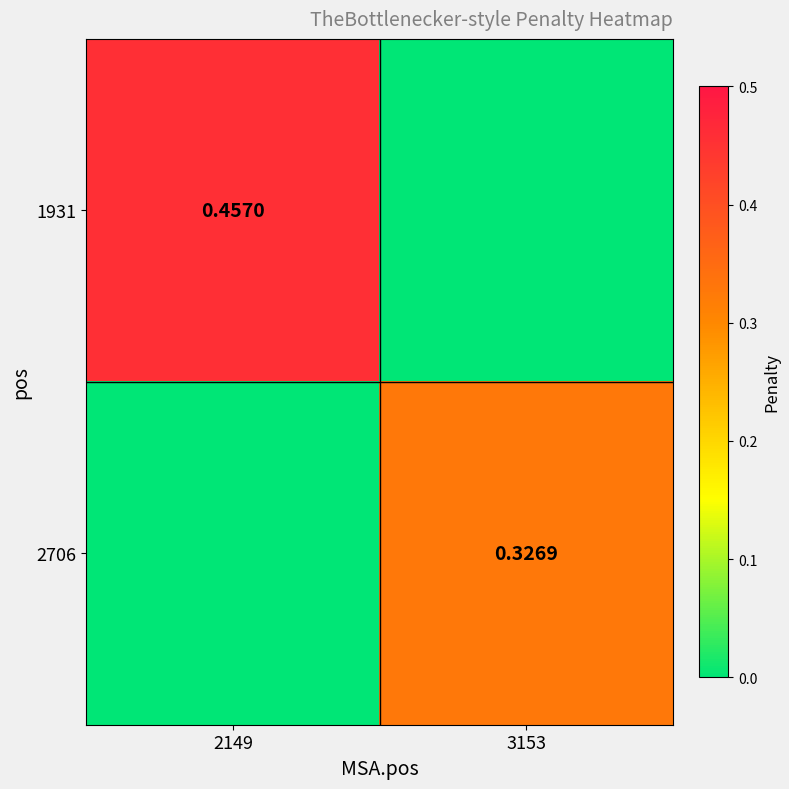

Is the value of 2706 at 3153 greater than the value of 1931 at 2149?

No